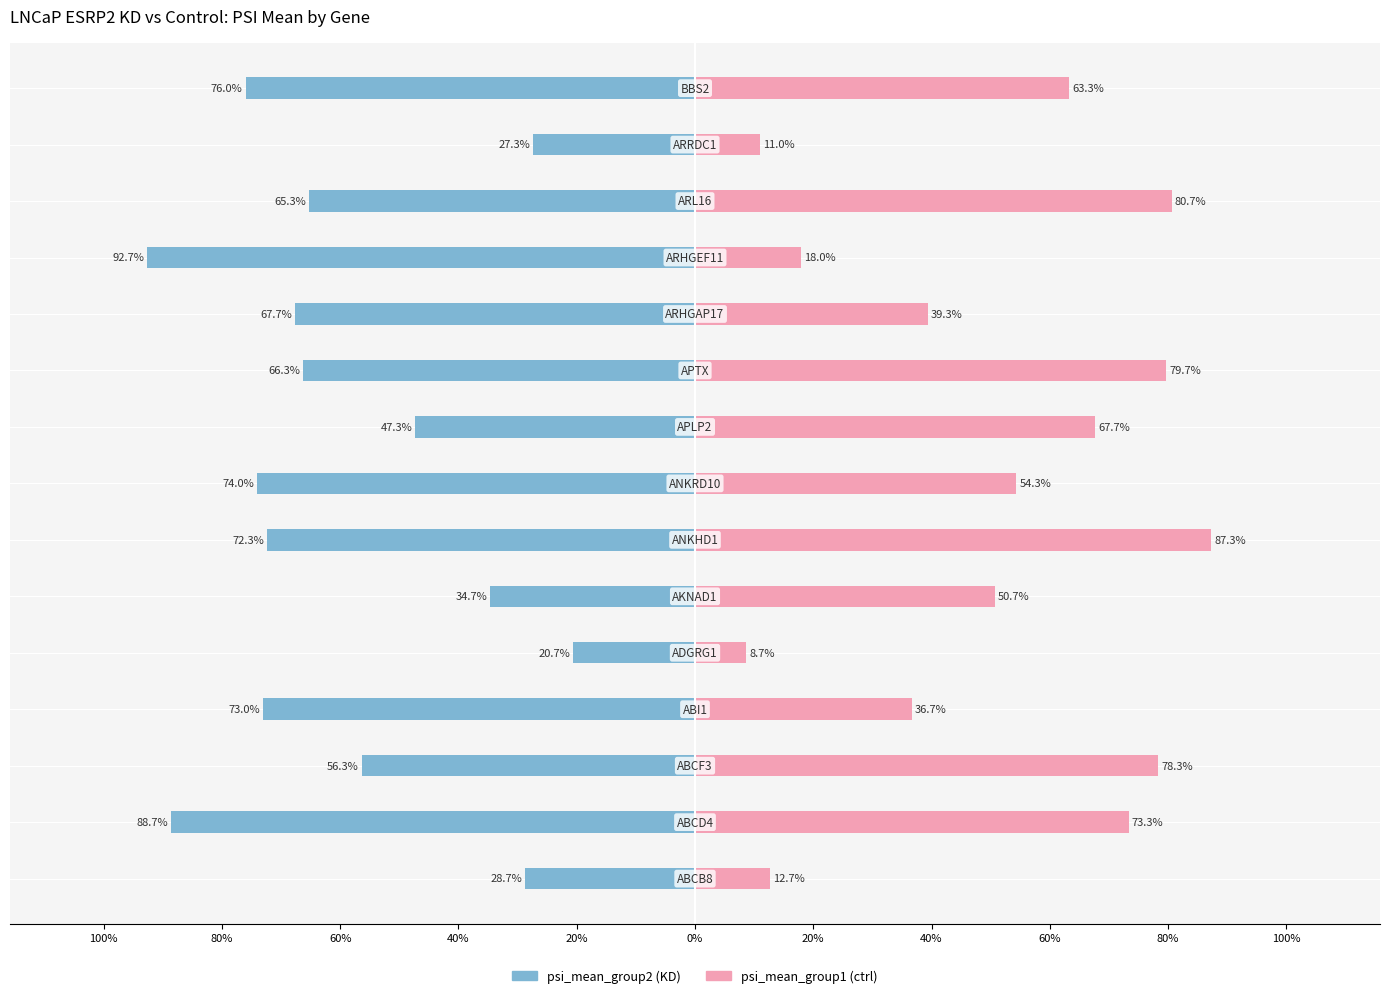

The psi_mean_group2 (KD) series shows -1.1 at 100%. True or false?

False